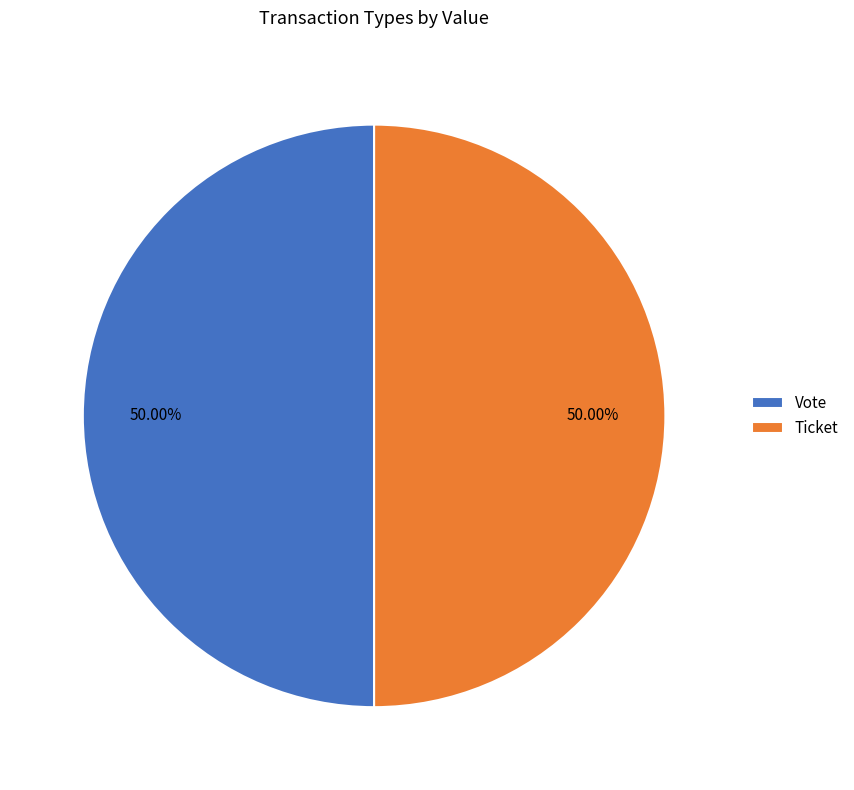

What is the ratio of the value at Ticket to the value at Vote?

1.0